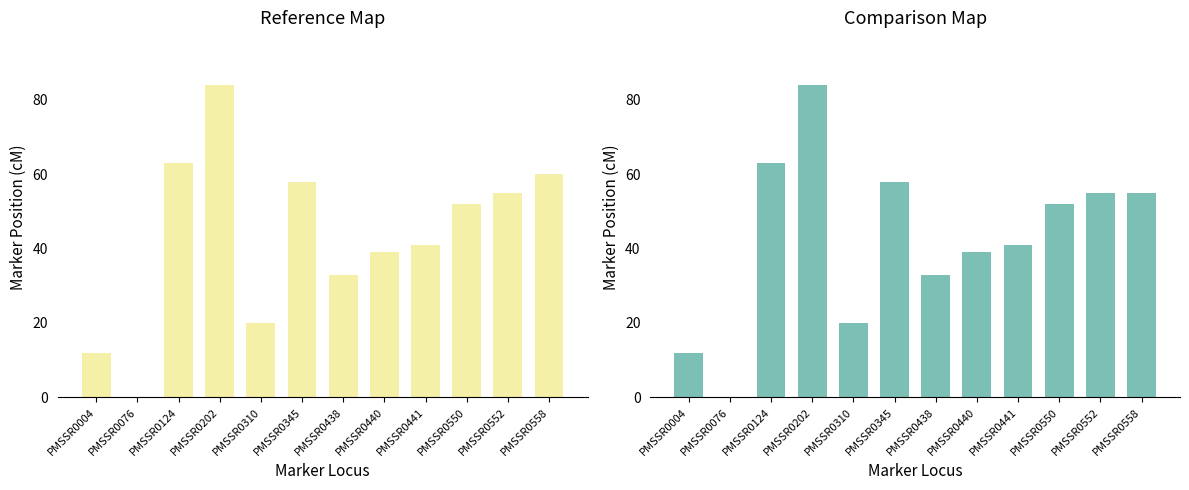

Which series changed the most between PMSSR0440 and PMSSR0552?

Reference Marker start Position (cM)